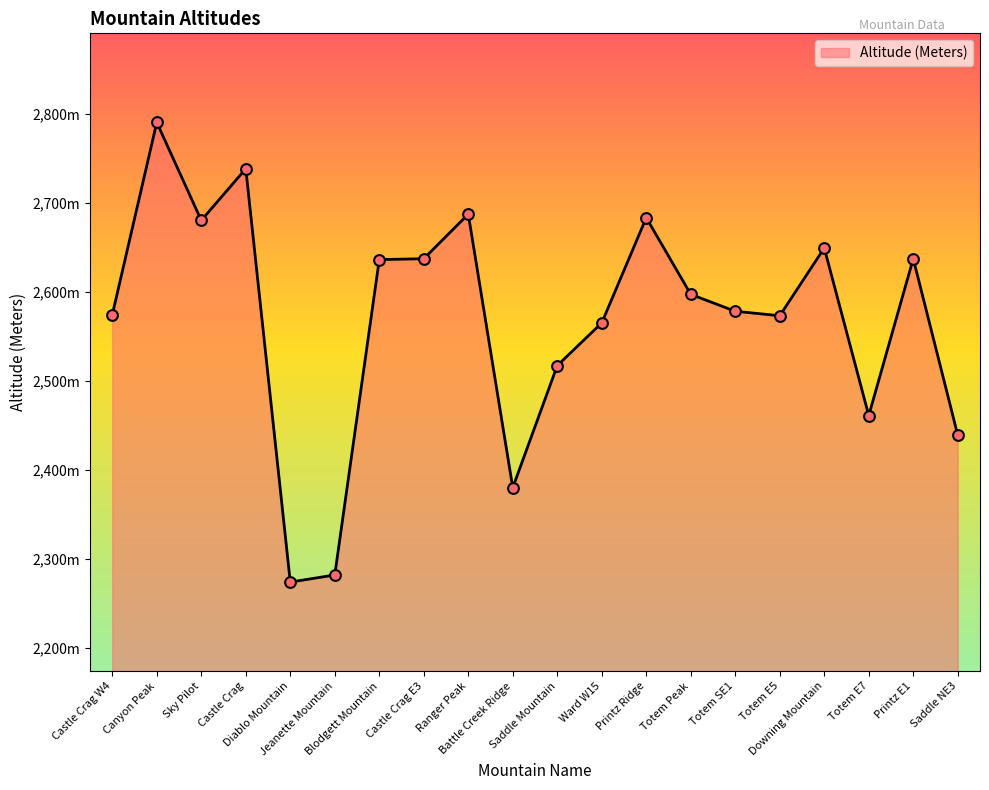

Which has a higher value, Printz Ridge or Saddle NE3?

Printz Ridge